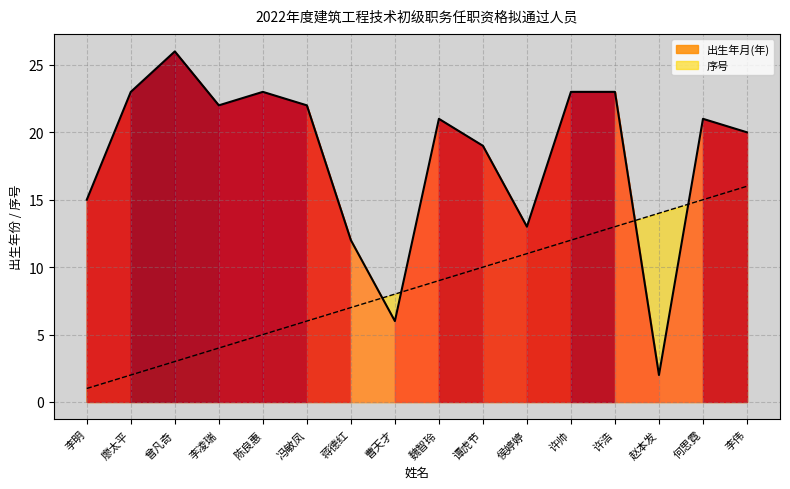

Is it true that 出生年月(年) equals 23 at 李明?

False